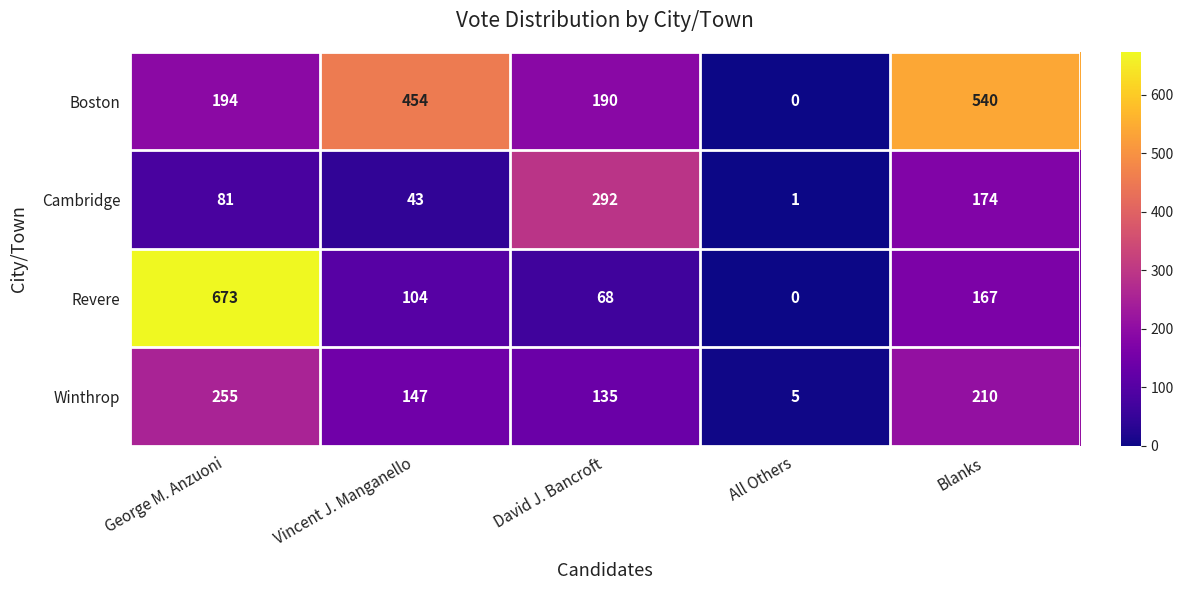

How many values in Revere are above zero?

4